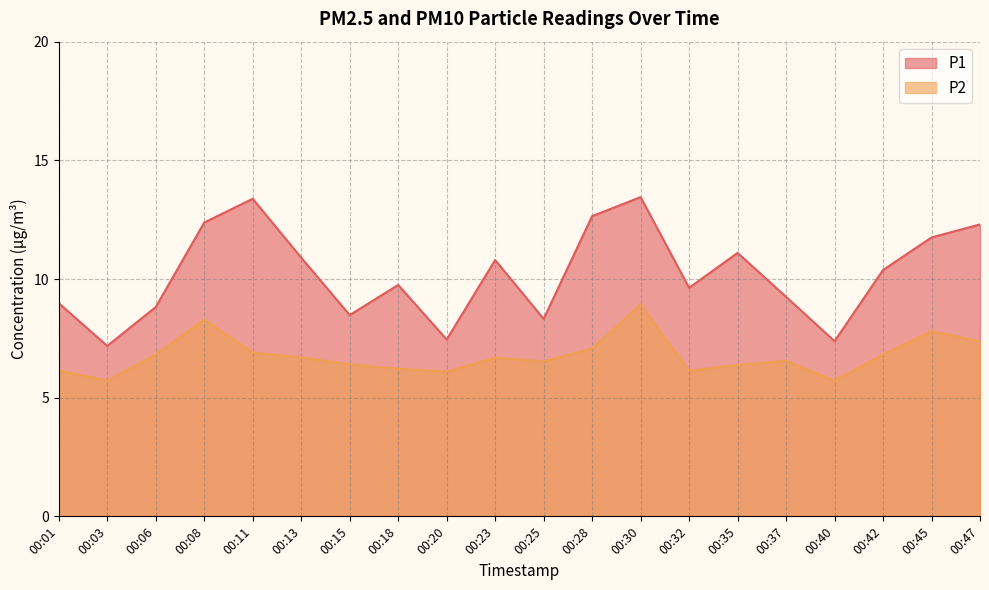

At which label does P1 reach its peak?

00:30